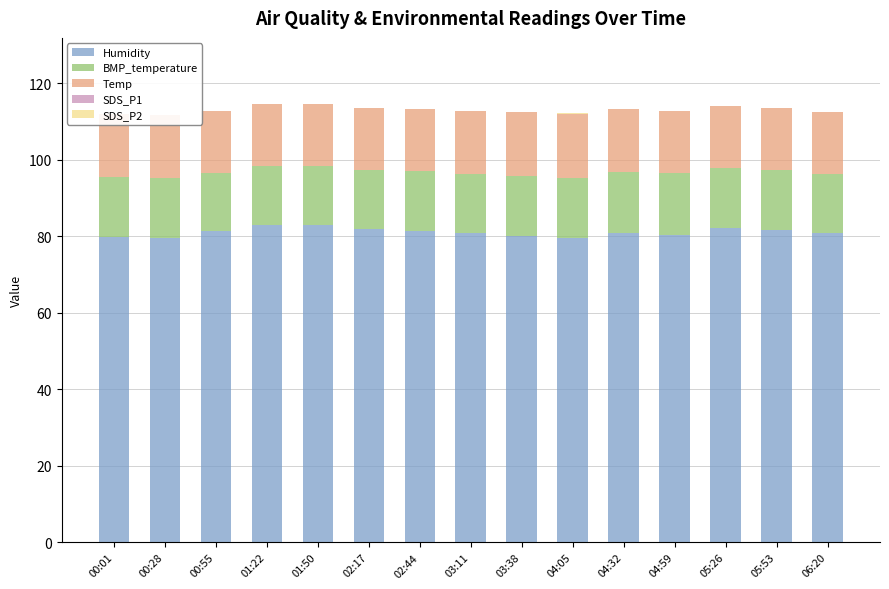

The Temp series shows 16.6 at 04:05. True or false?

True